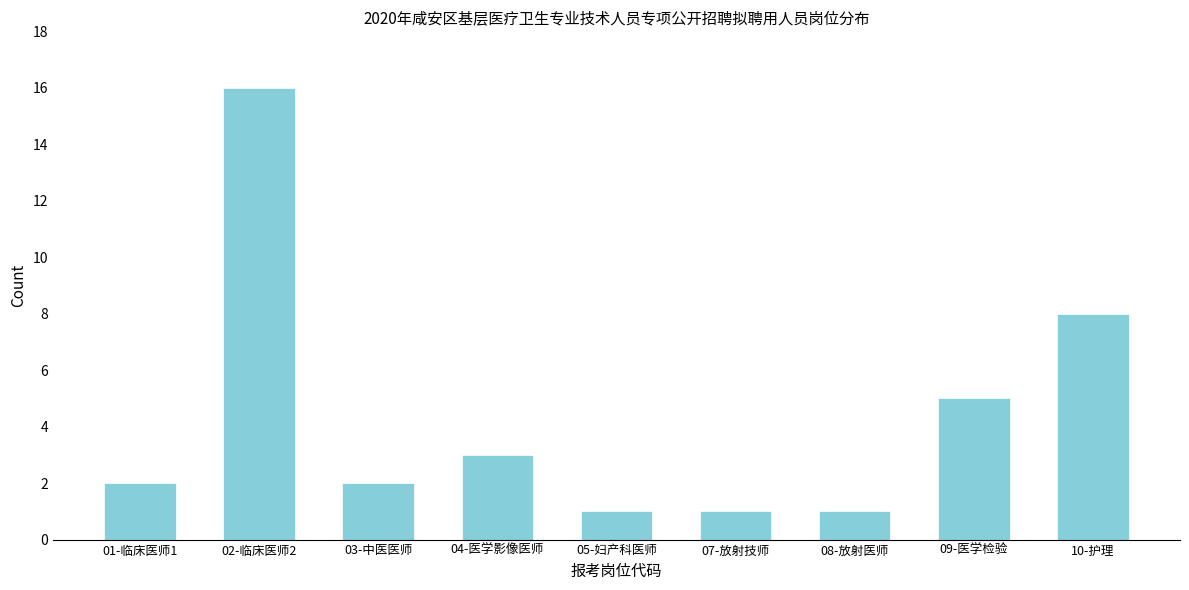

Reading left to right, extract all data points from this chart.

2	16	2	3	1	1	1	5	8